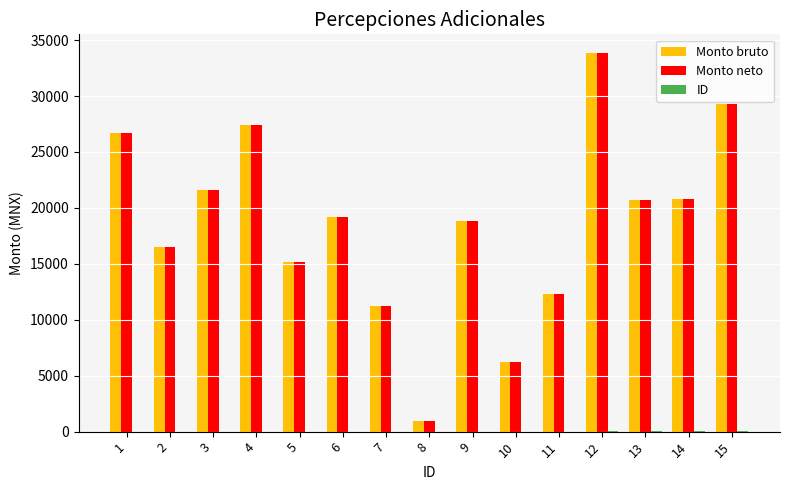

At which category is the sum across all series the highest?

12